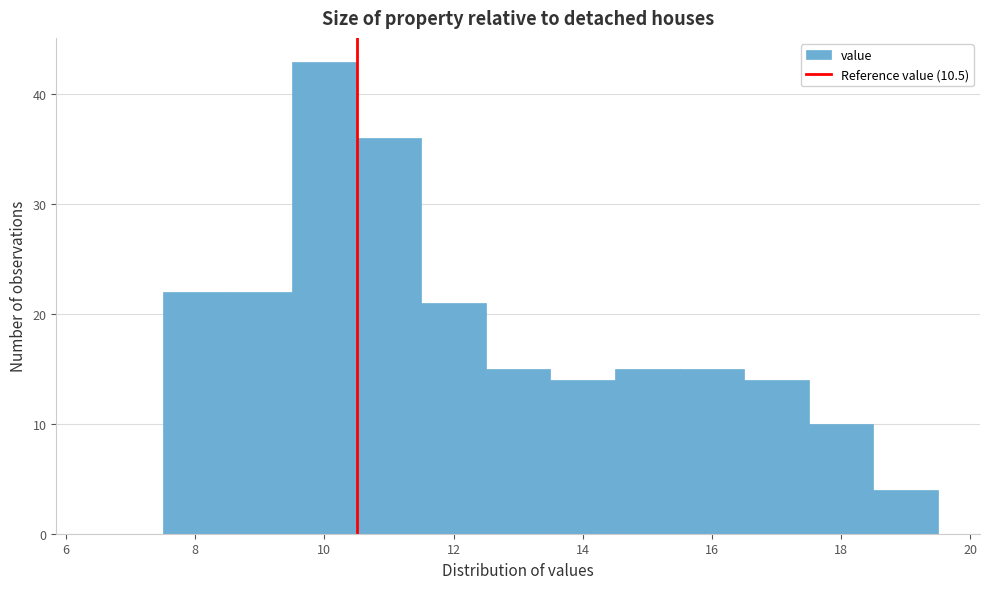

Reading left to right, transcribe this chart: for each bar, give the range it covers on the x-axis and its height. Neither the bar edges nor the heights are printed on the chart, so give them approximately, as read against the axes.

6.5 to 7.5: 0
7.5 to 8.5: 22
8.5 to 9.5: 22
9.5 to 10.5: 43
10.5 to 11.5: 36
11.5 to 12.5: 21
12.5 to 13.5: 15
13.5 to 14.5: 14
14.5 to 15.5: 15
15.5 to 16.5: 15
16.5 to 17.5: 14
17.5 to 18.5: 10
18.5 to 19.5: 4